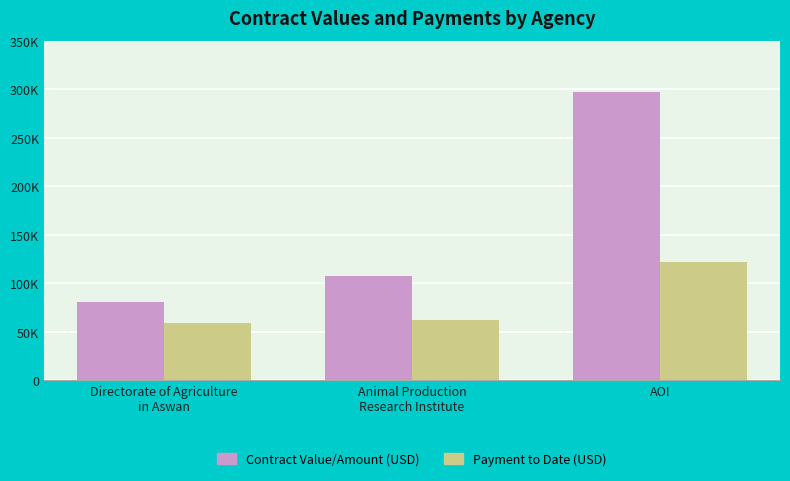

What is the label of the 3rd bar from the right?

Directorate of Agriculture
in Aswan